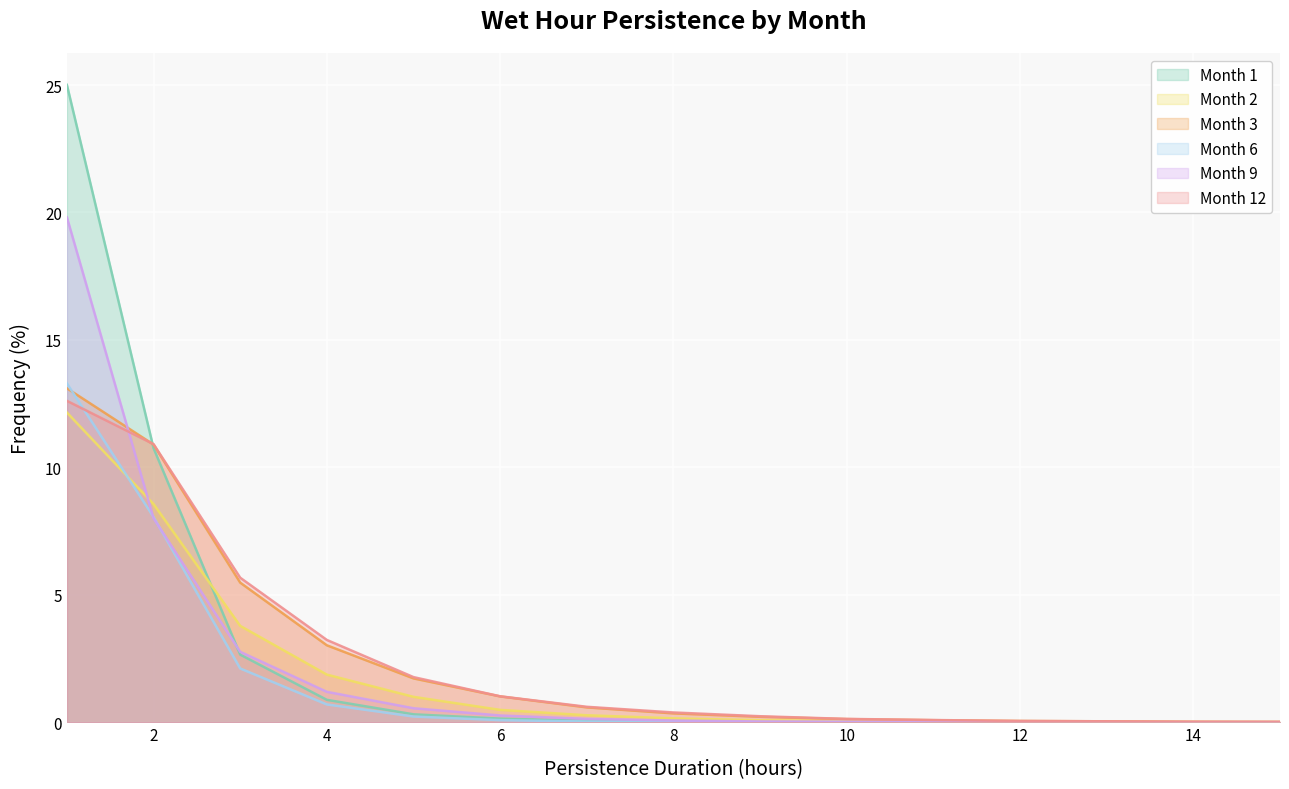

What is the maximum value for Month 3?

13.1